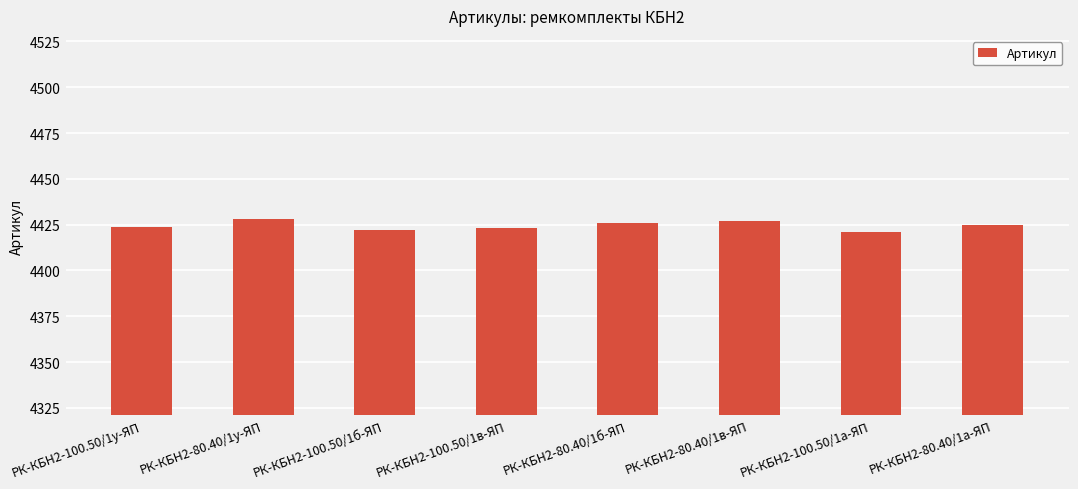

Reading left to right, list all the values displayed in this chart.

4424	4428	4422	4423	4426	4427	4421	4425